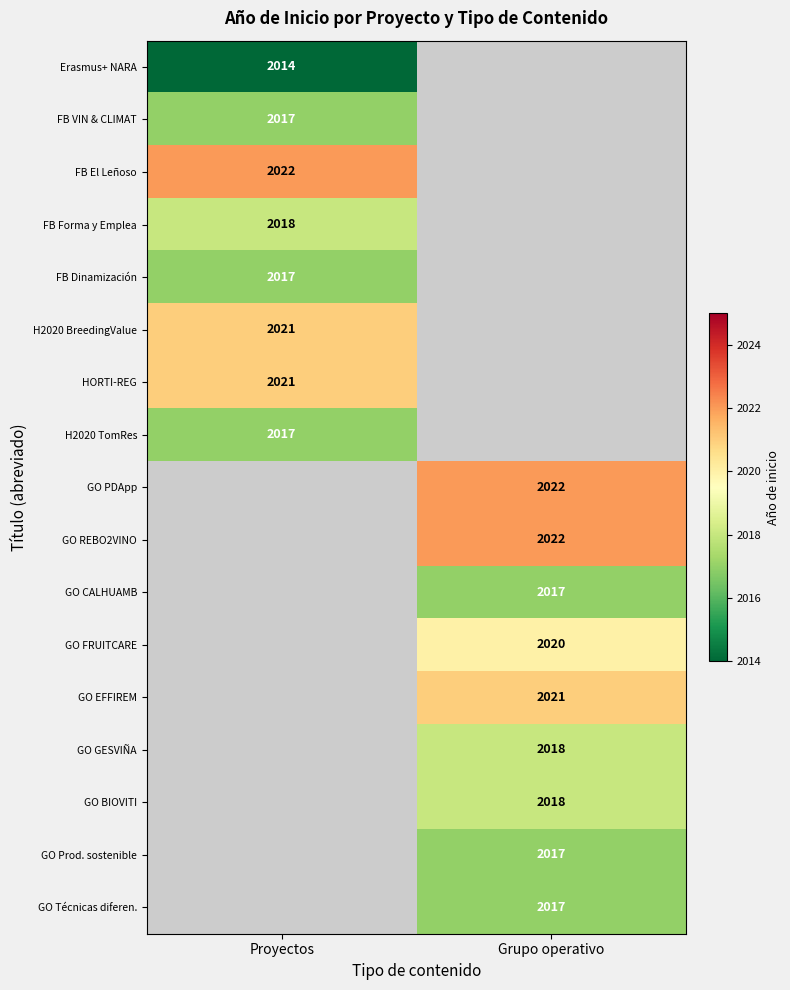

The value of GO Técnicas diferen. at Grupo operativo is 2017. True or false?

True